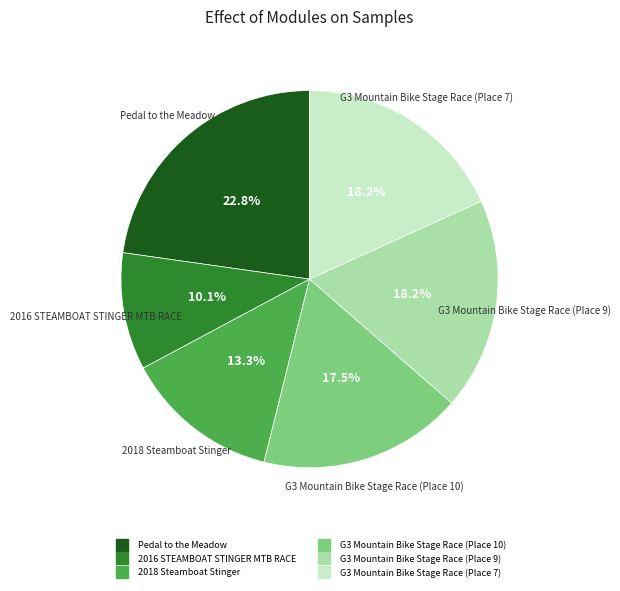

How many slices are in this pie chart?

6